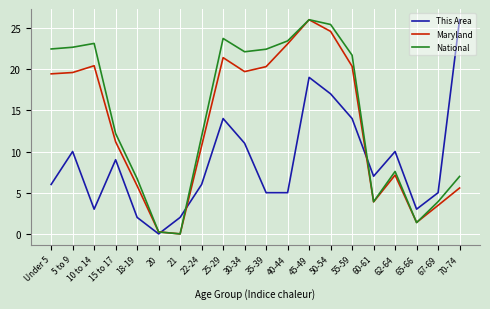

Which series ends up on top after the final intersection of This Area and National?

This Area